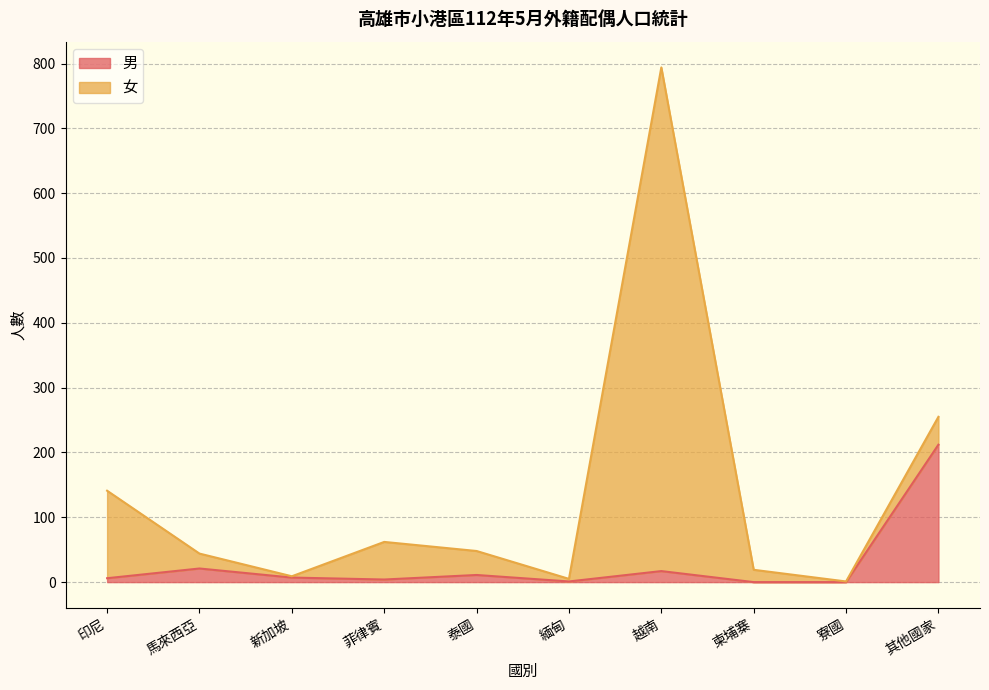

Reading left to right, what are all the values shown in this chart?

6	21	7	4	11	1	17	0	0	212